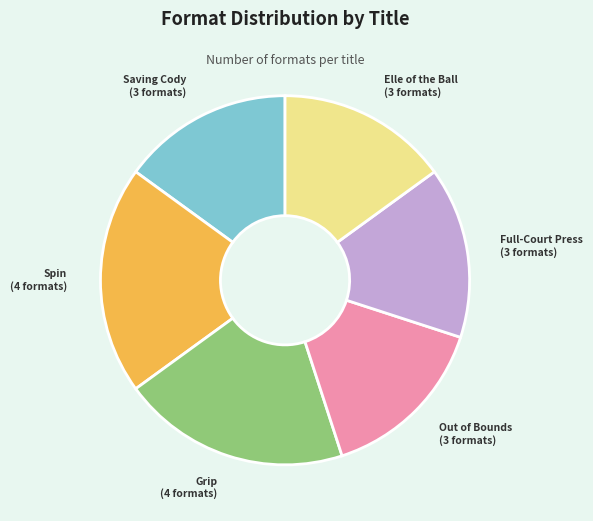

Does any single category account for the majority?

No